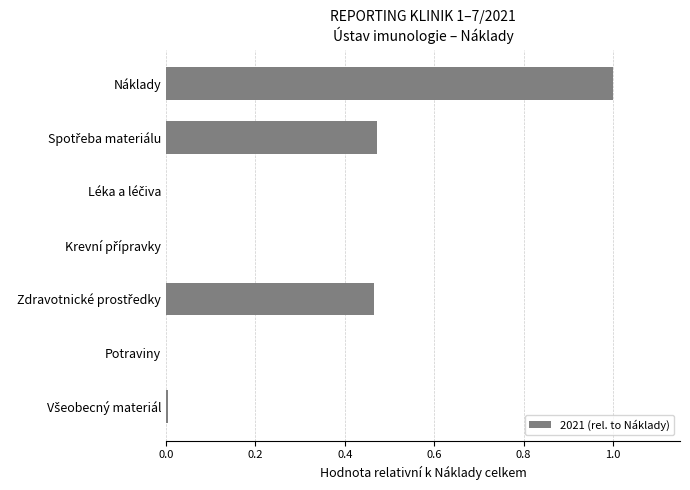

Which category has the highest value across all series?

Náklady